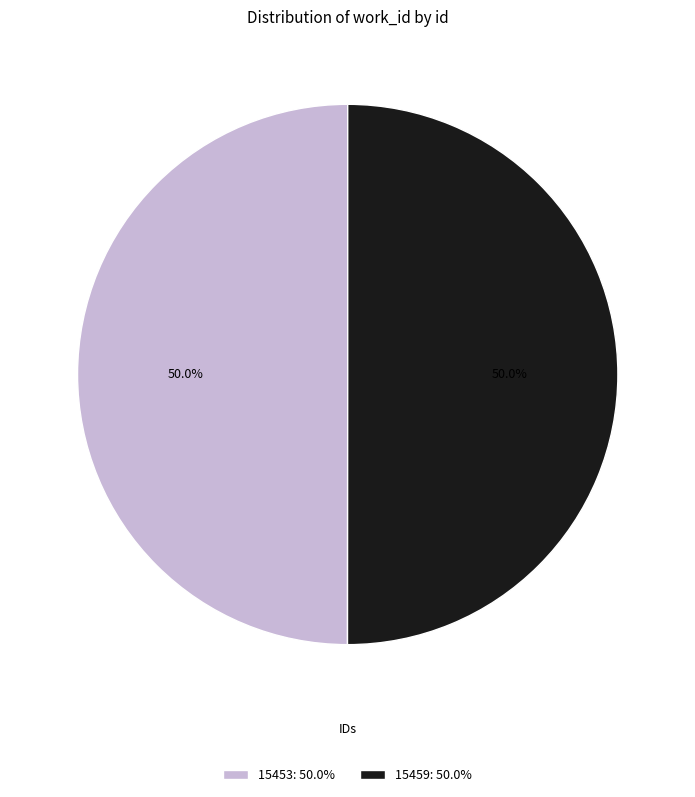

To the nearest percent, what percentage of the pie is 15459?

50%